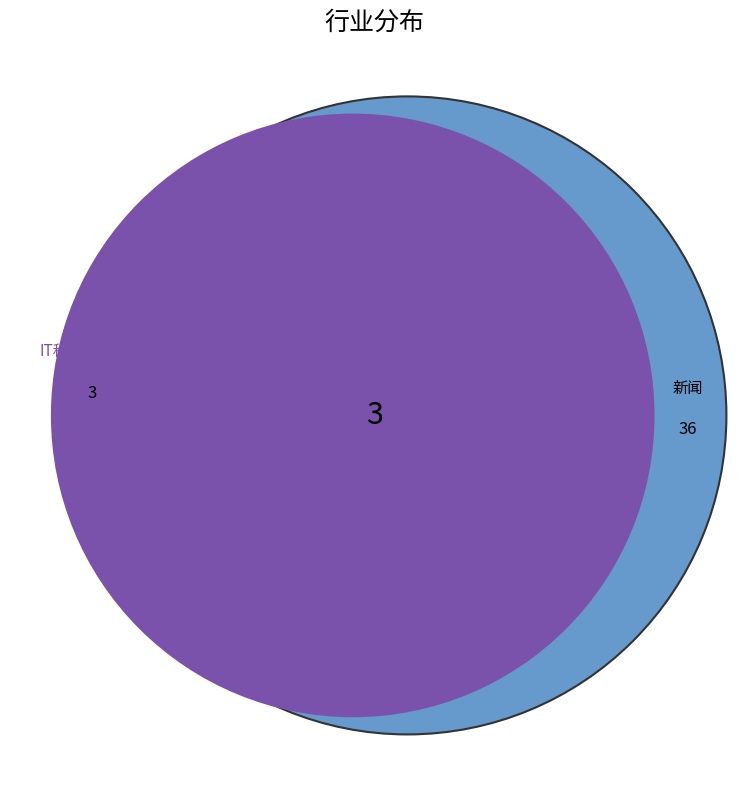

True or false: IT科技与互联网 accounts for 1% of the total.

False